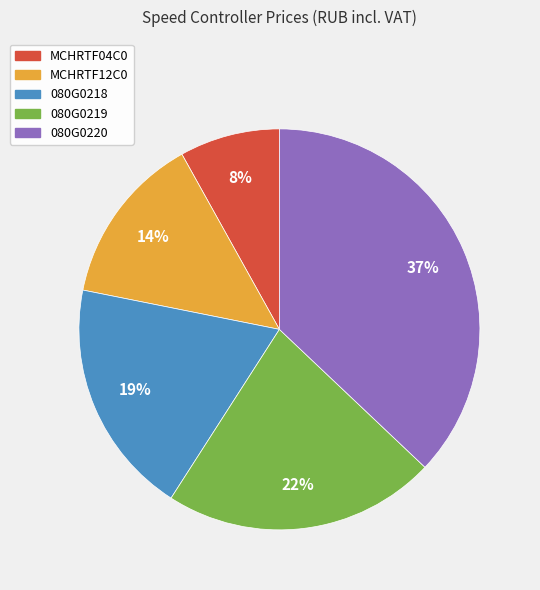

How many slices are in this pie chart?

5